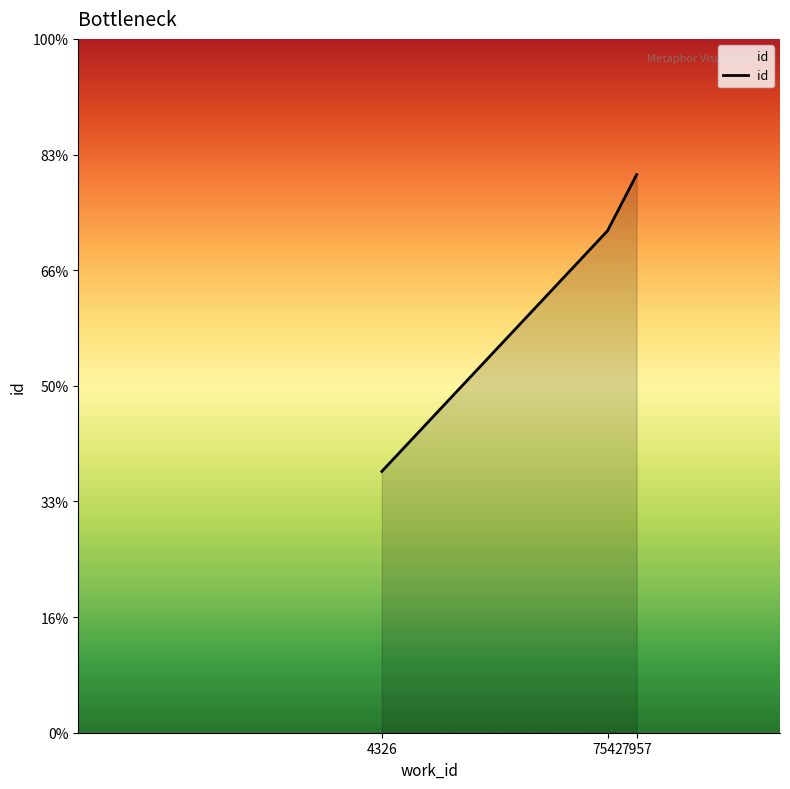

Which category has the highest value across all series?

7957